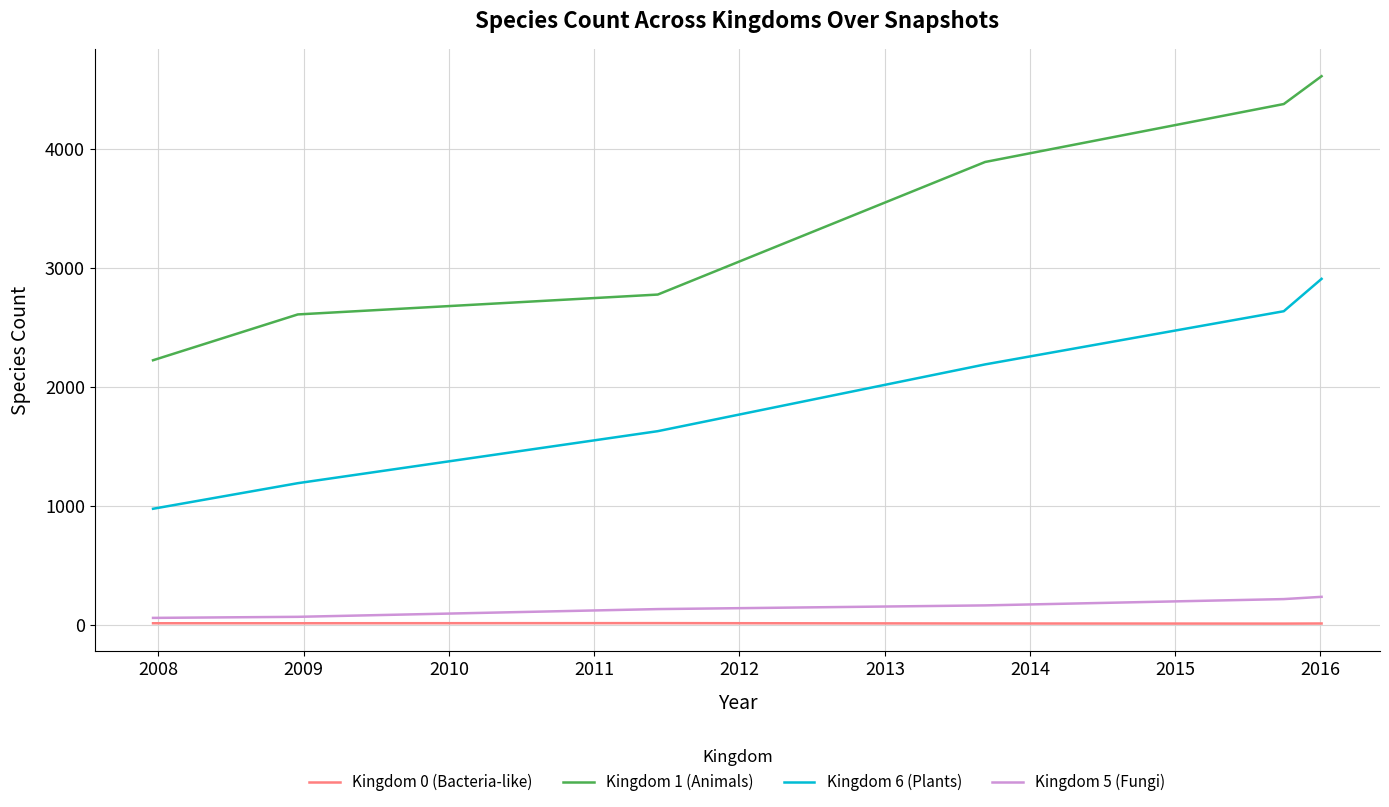

What is the maximum value shown in the chart?

4611